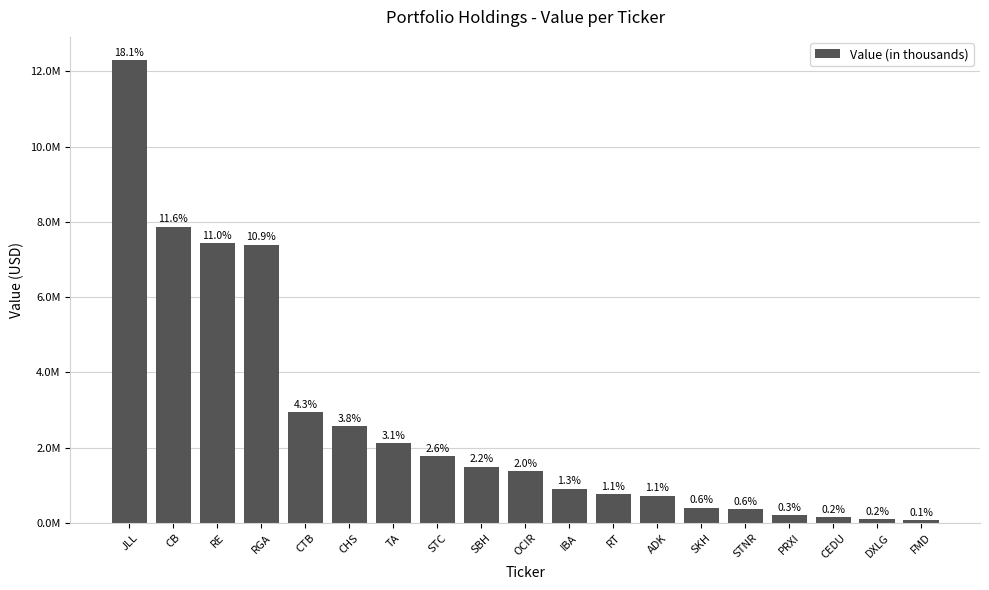

Rank the categories by value from lowest to highest.

FMD, DXLG, CEDU, PRXI, STNR, SKH, ADK, RT, IBA, OCIR, SBH, STC, TA, CHS, CTB, RGA, RE, CB, JLL